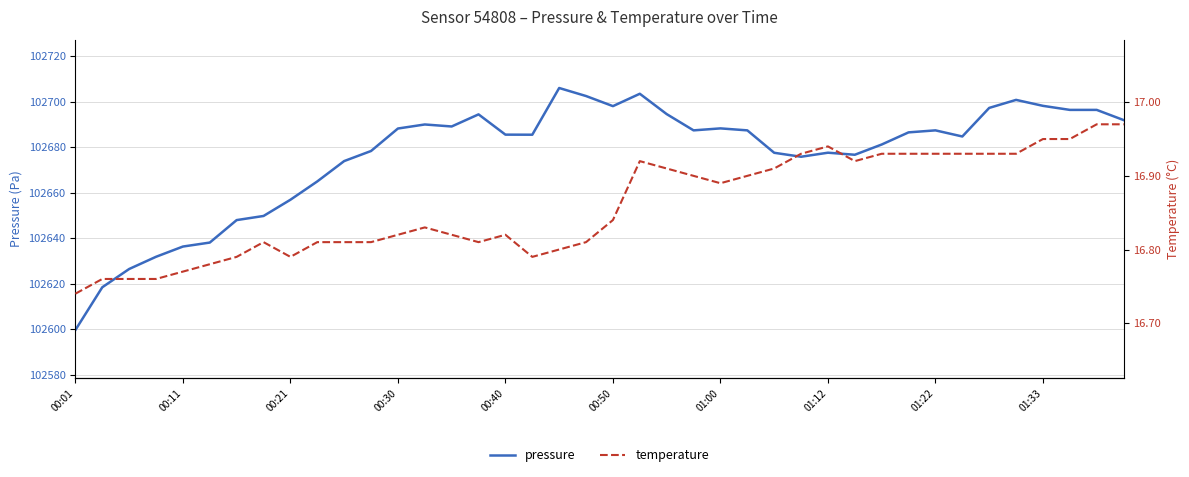

What is the difference between the maximum and minimum values in the pressure series?

106.4